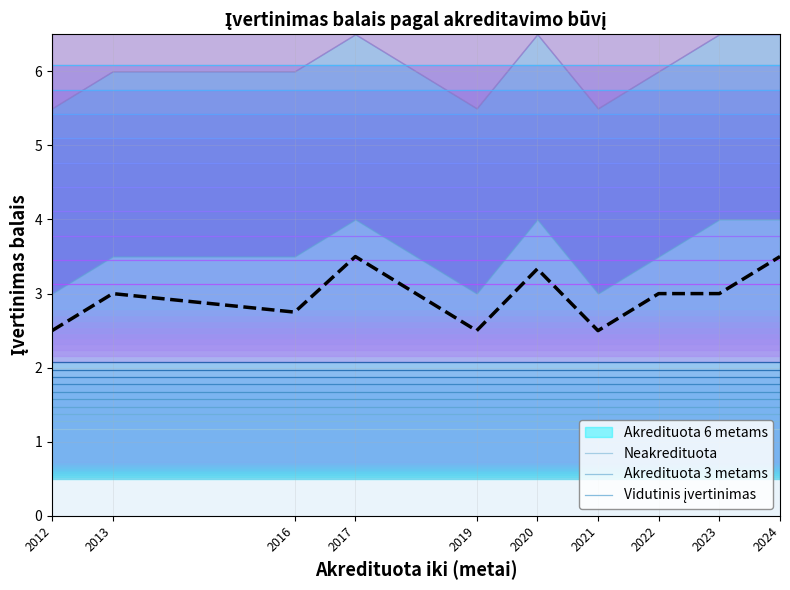

True or false: the data shows 1.9 at 2013.

False